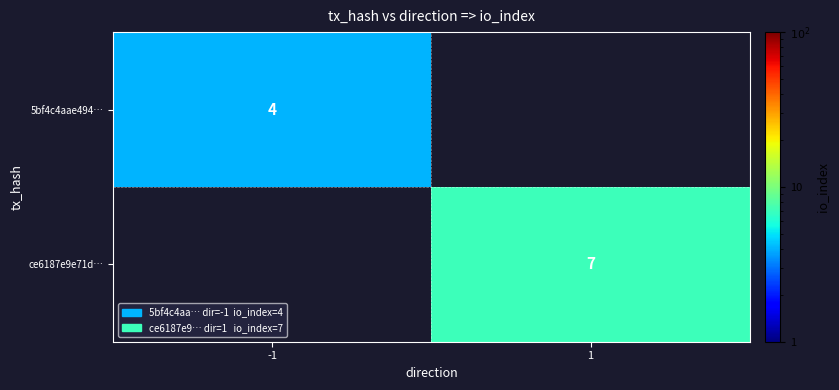

Count the number of data series in this chart.

2